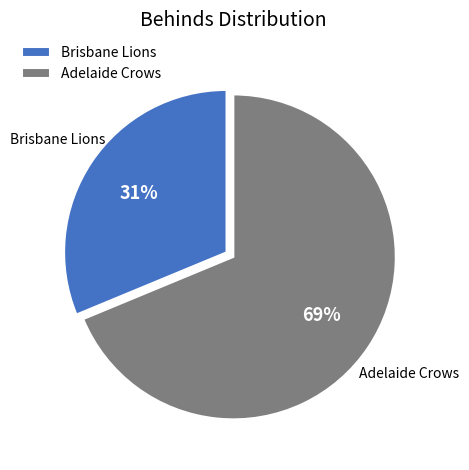

How many segments does this pie chart have?

2